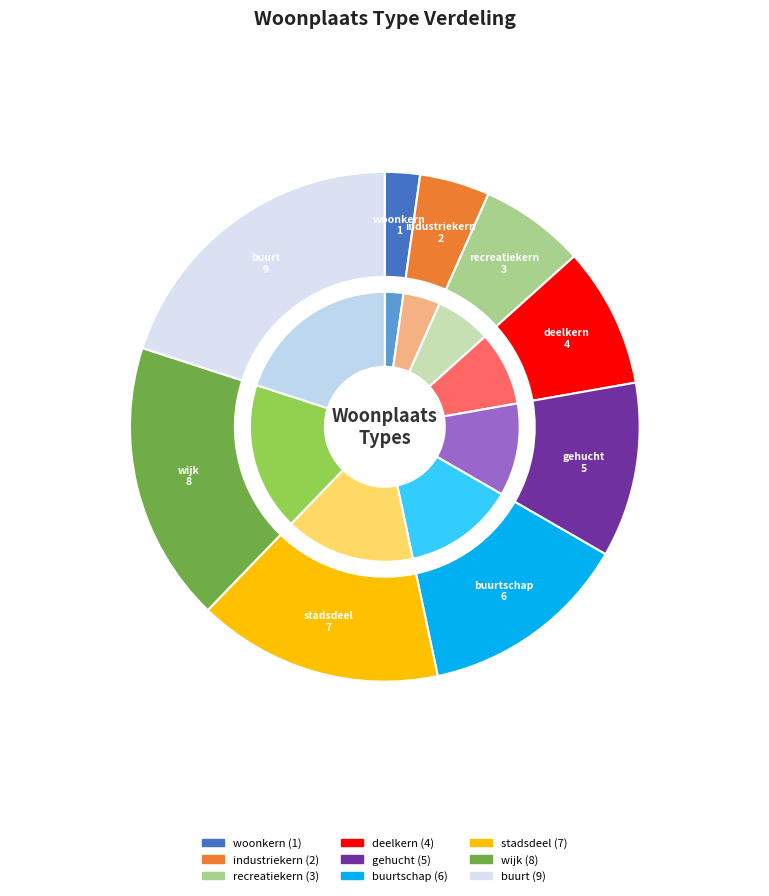

What portion of the pie excludes recreatiekern?

93.3%